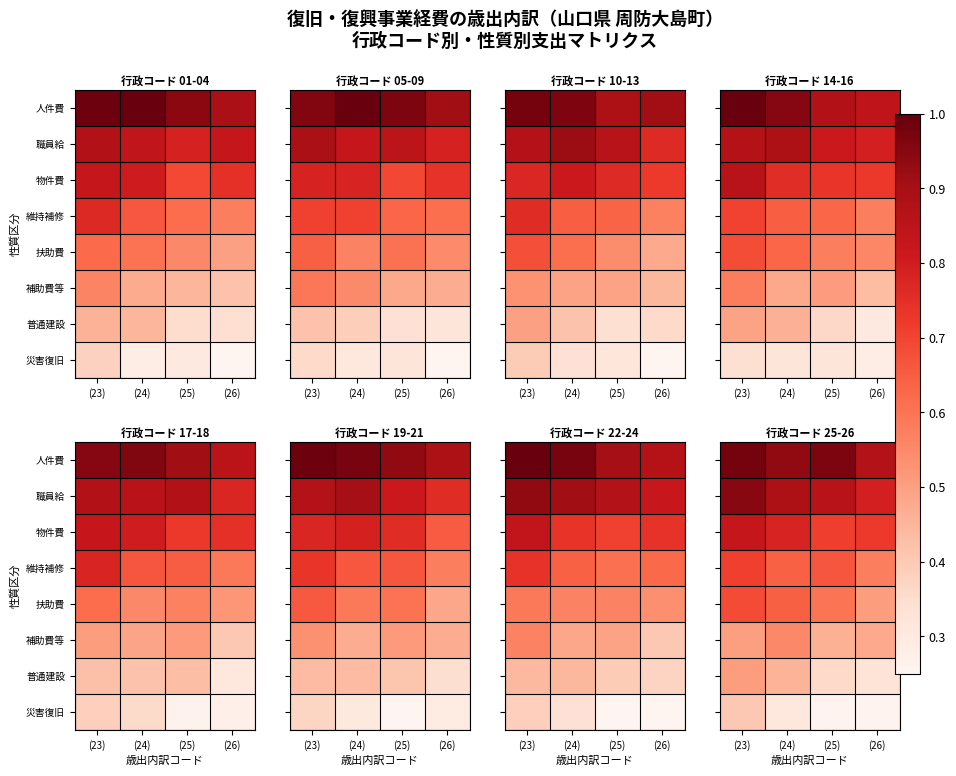

Which category has the lowest value across all series?

(26)